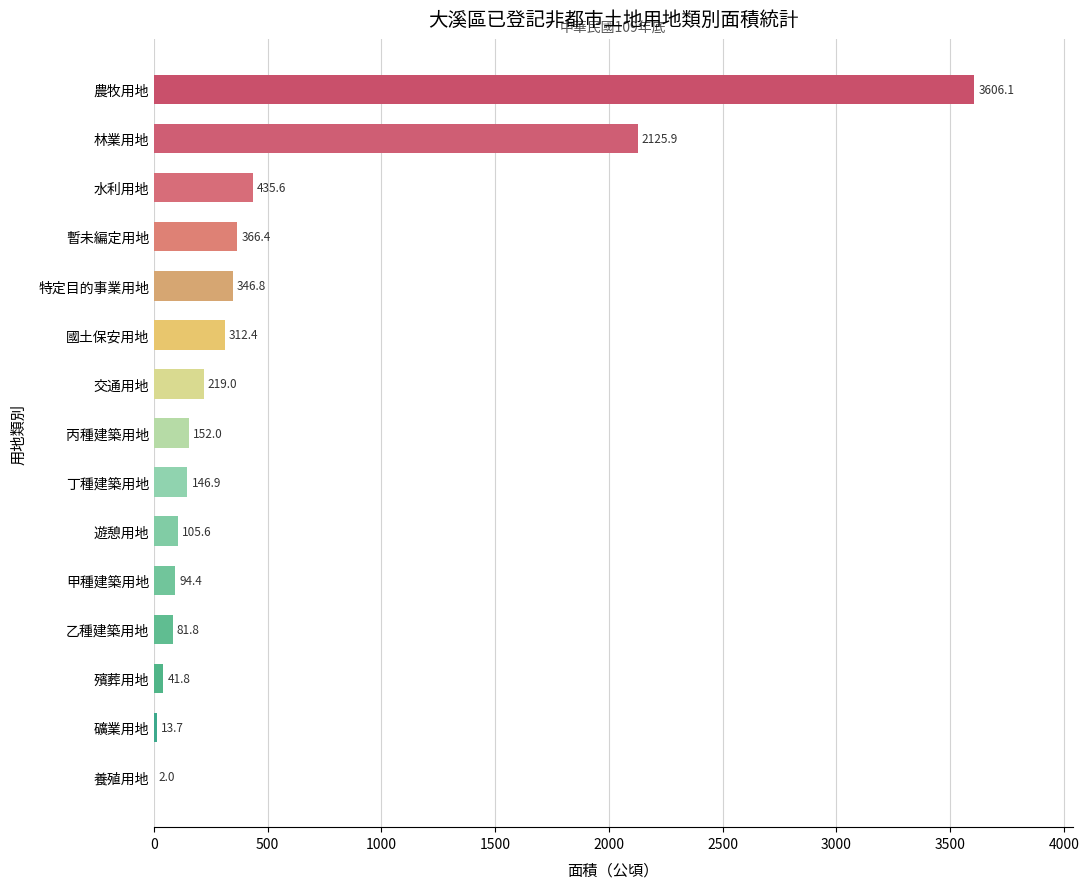

Reading top to bottom, transcribe all the data shown in this chart.

農牧用地=3606.1	林業用地=2125.9	水利用地=435.6	暫未編定用地=366.4	特定目的事業用地=346.8	國土保安用地=312.4	交通用地=219.0	丙種建築用地=152.0	丁種建築用地=146.9	遊憩用地=105.6	甲種建築用地=94.4	乙種建築用地=81.8	殯葬用地=41.8	礦業用地=13.7	養殖用地=2.0